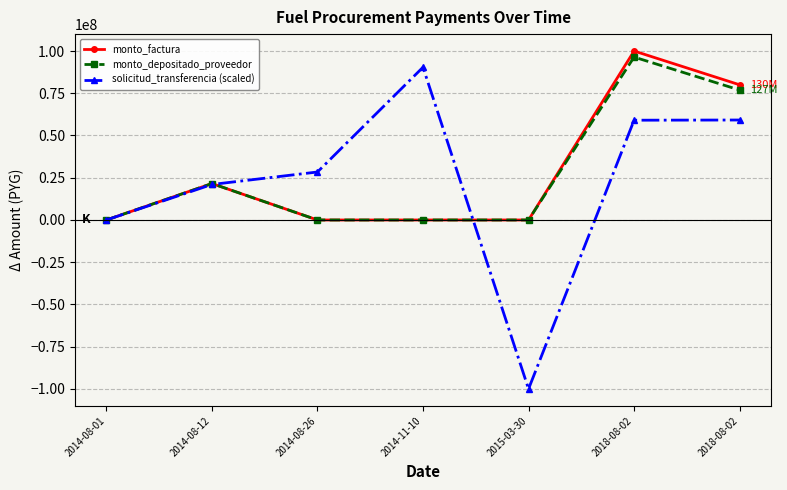

Does the chart have visible grid lines?

Yes